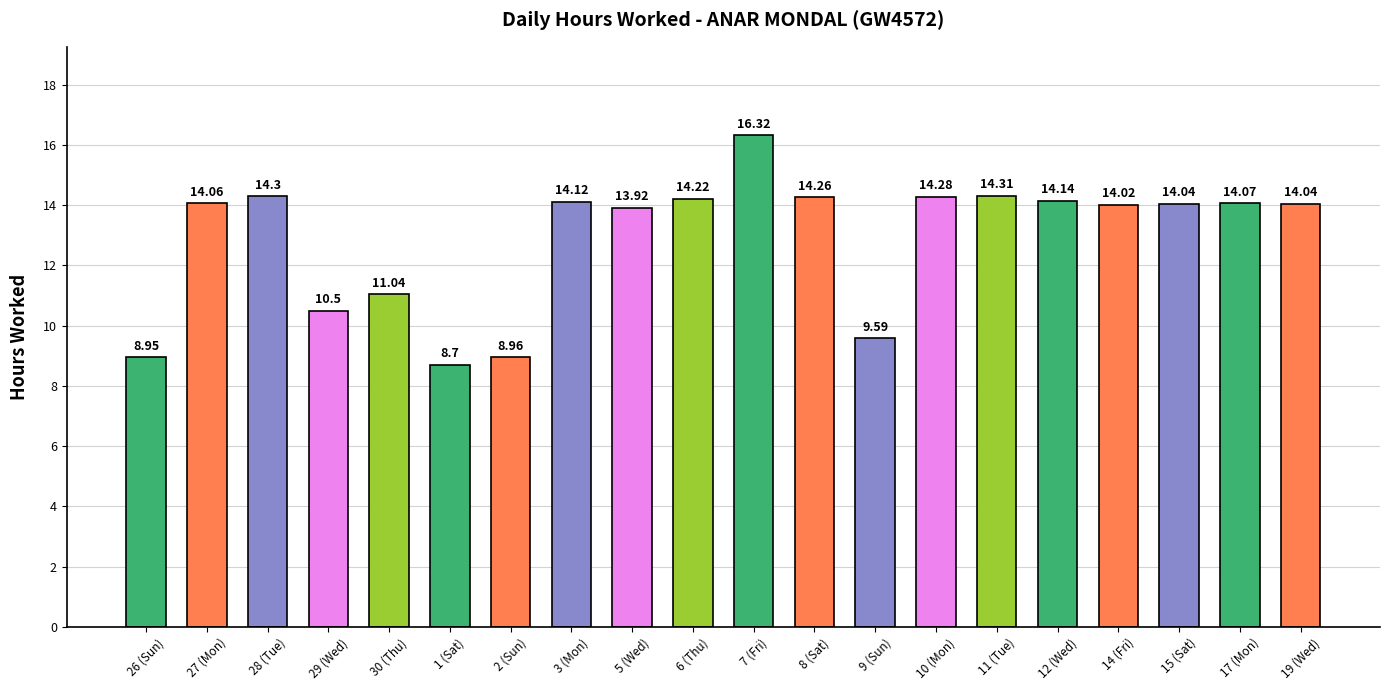

What is the sum of the values at 5 (Wed) and 28 (Tue)?

28.2